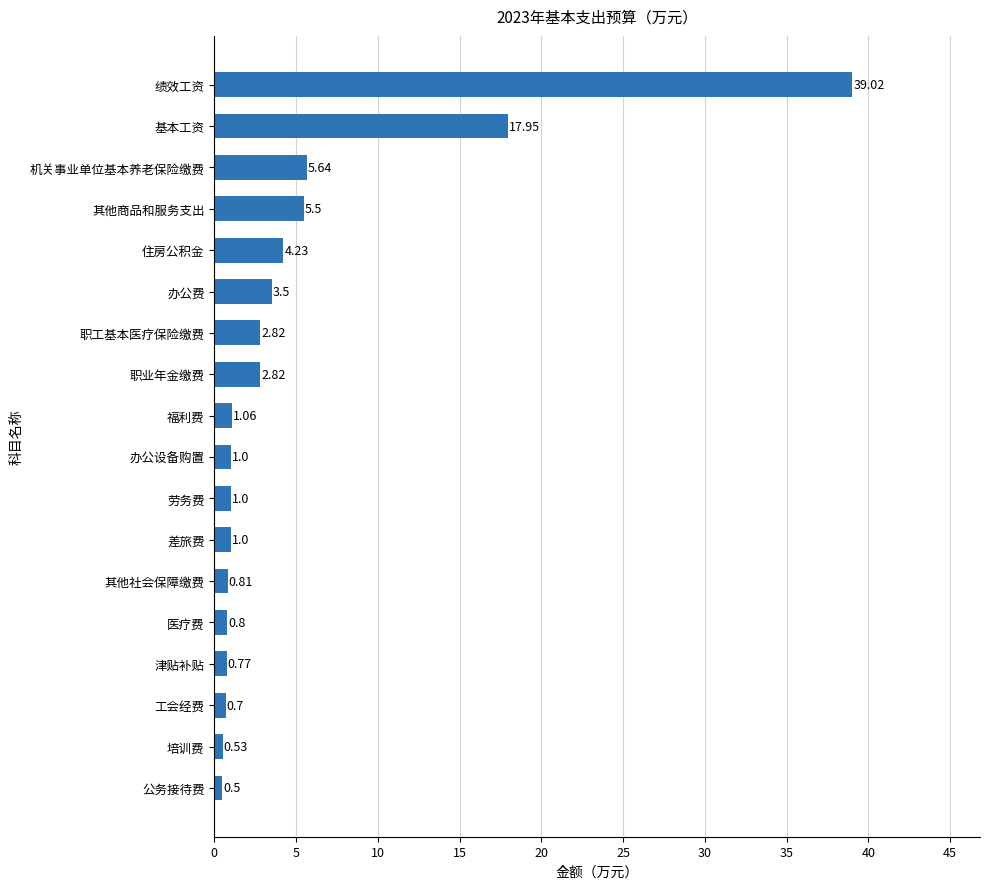

How many data points are less than 1?

6